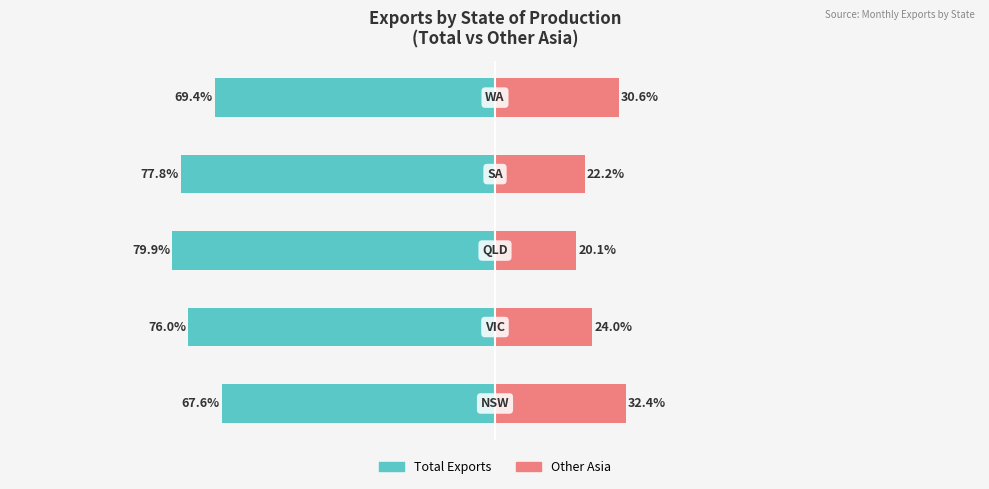

Which has a higher value, 4 or 2?

4